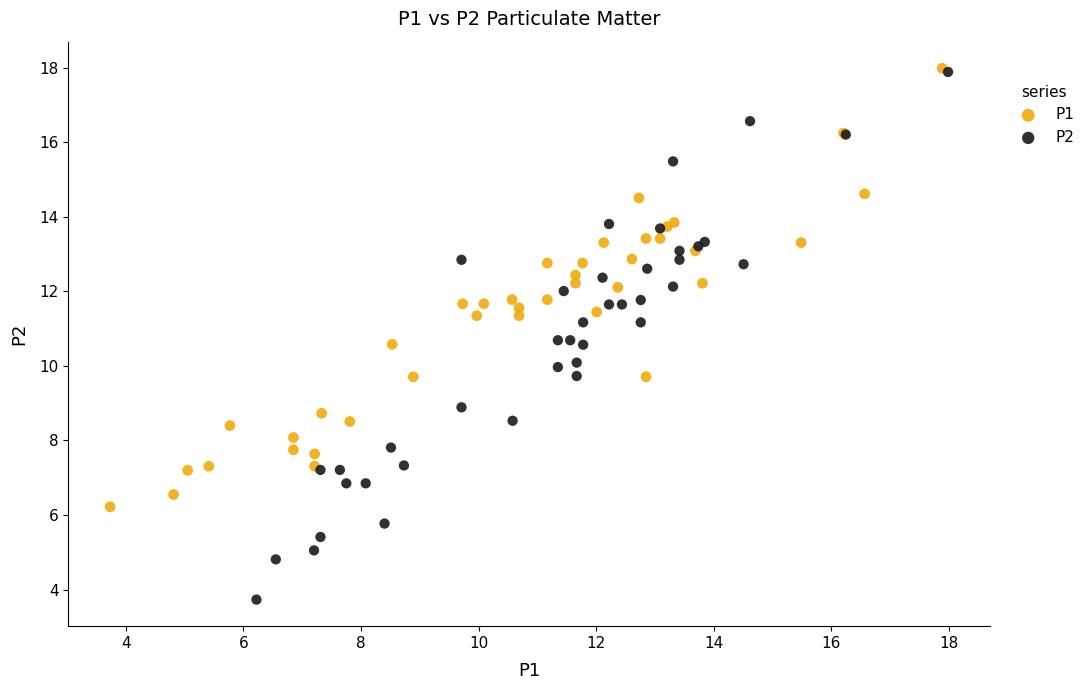

Which series reaches the minimum Y coordinate?

P2